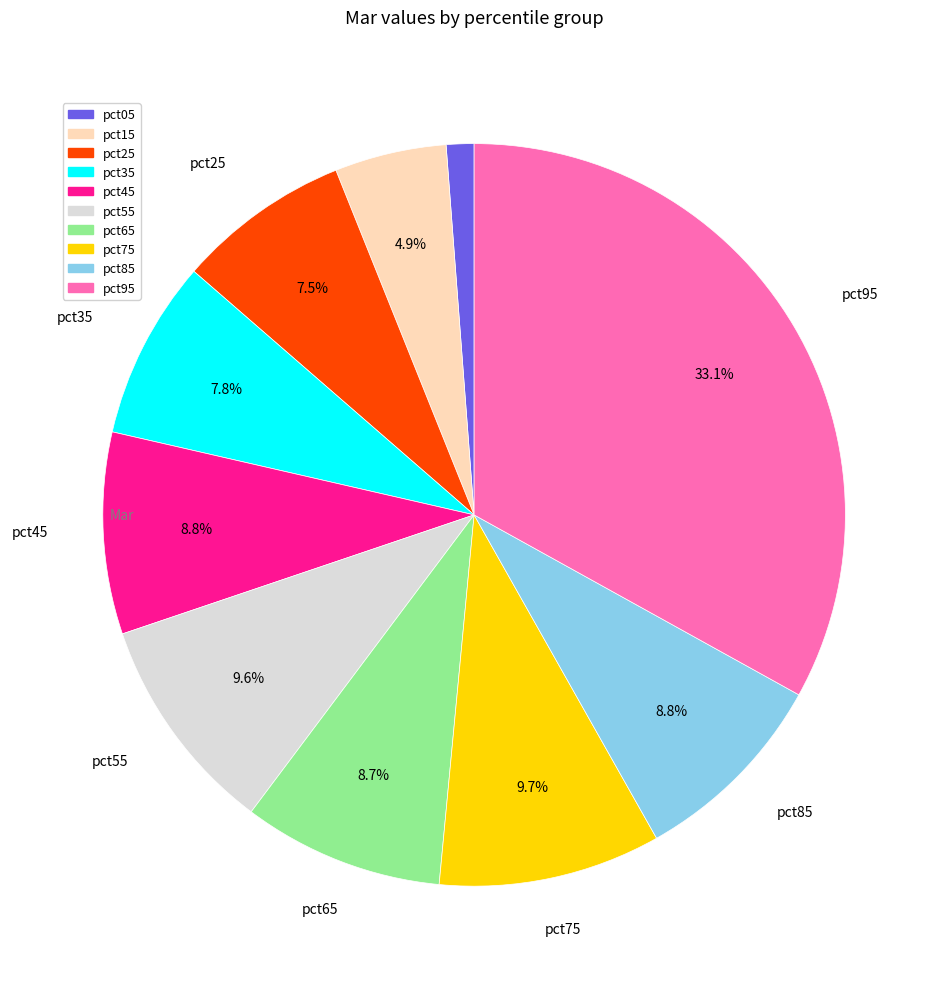

Count the number of slices in the pie.

10